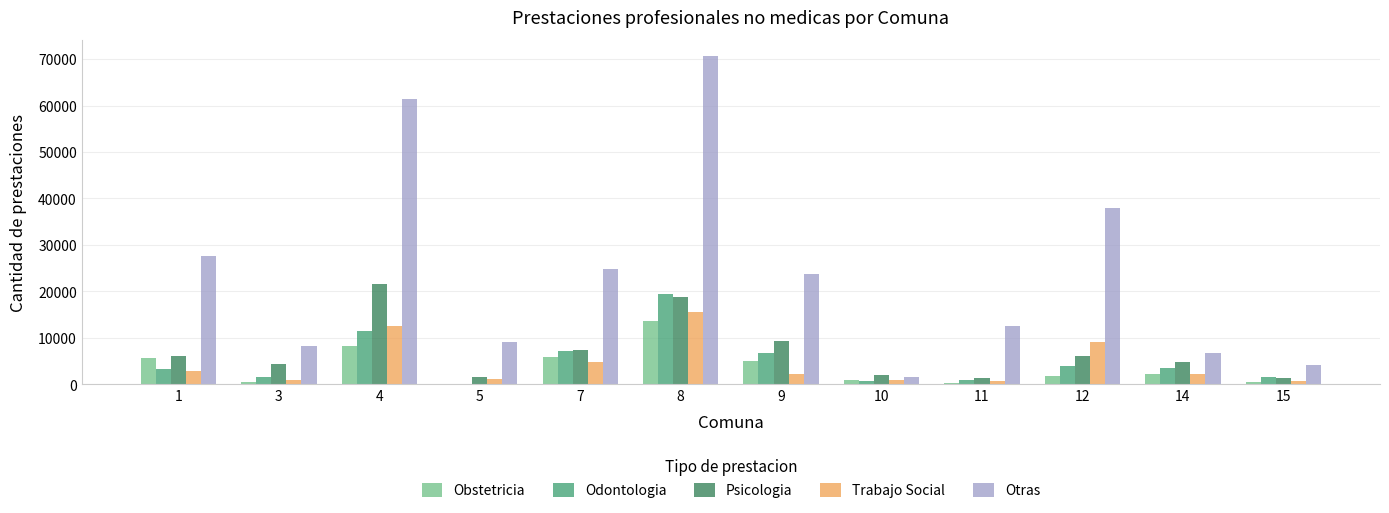

What is the average value of the Otras series?

24018